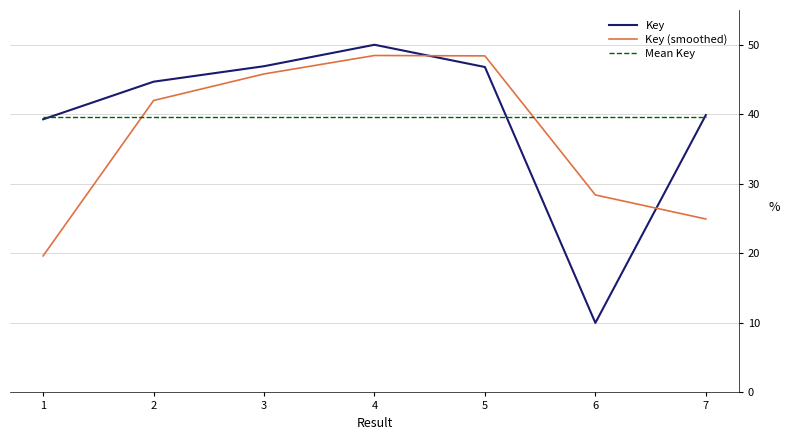

The value of Mean Key at 6 is 60.7. True or false?

False